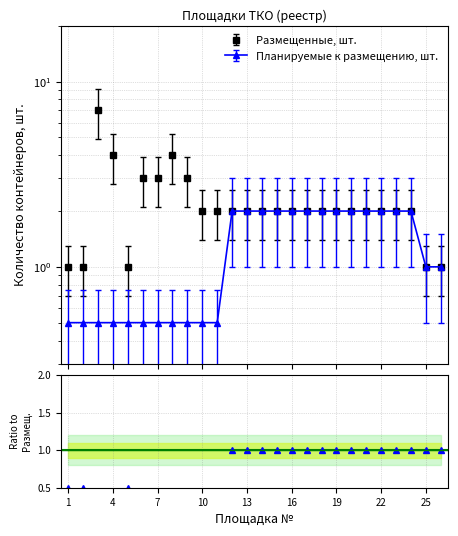

Is this an area chart (filled region under the line)?

No